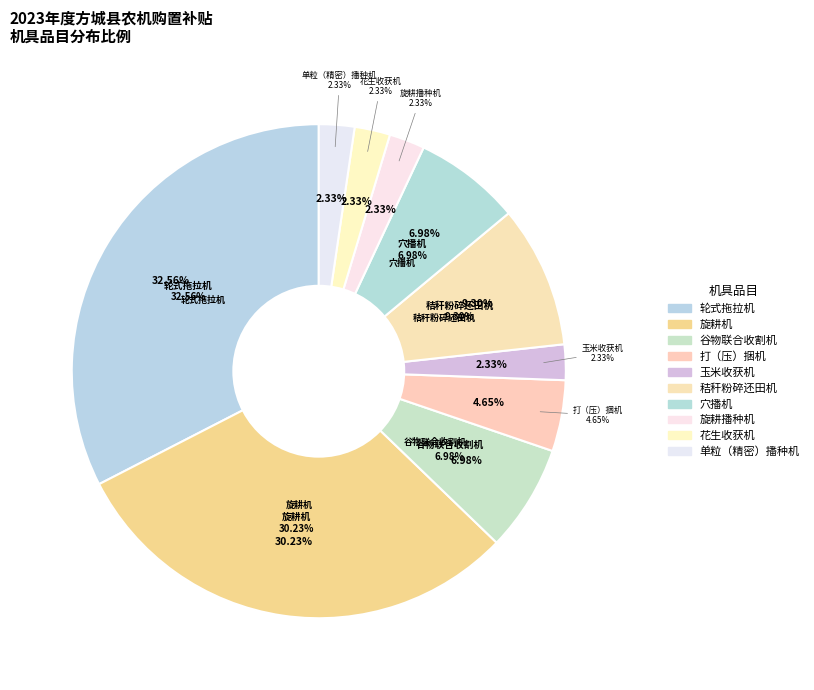

Which slice is the largest?

轮式拖拉机